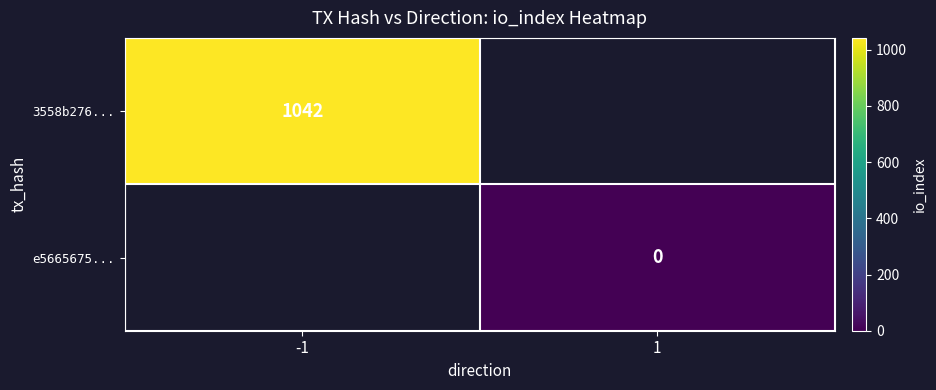

Rank the series by their maximum value, from highest to lowest.

3558b276..., e5665675...